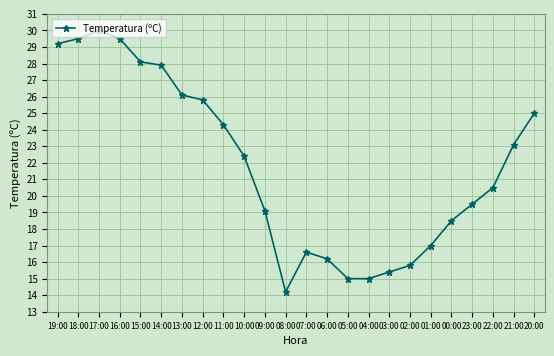

What is the label of the 21st point from the right?

16:00